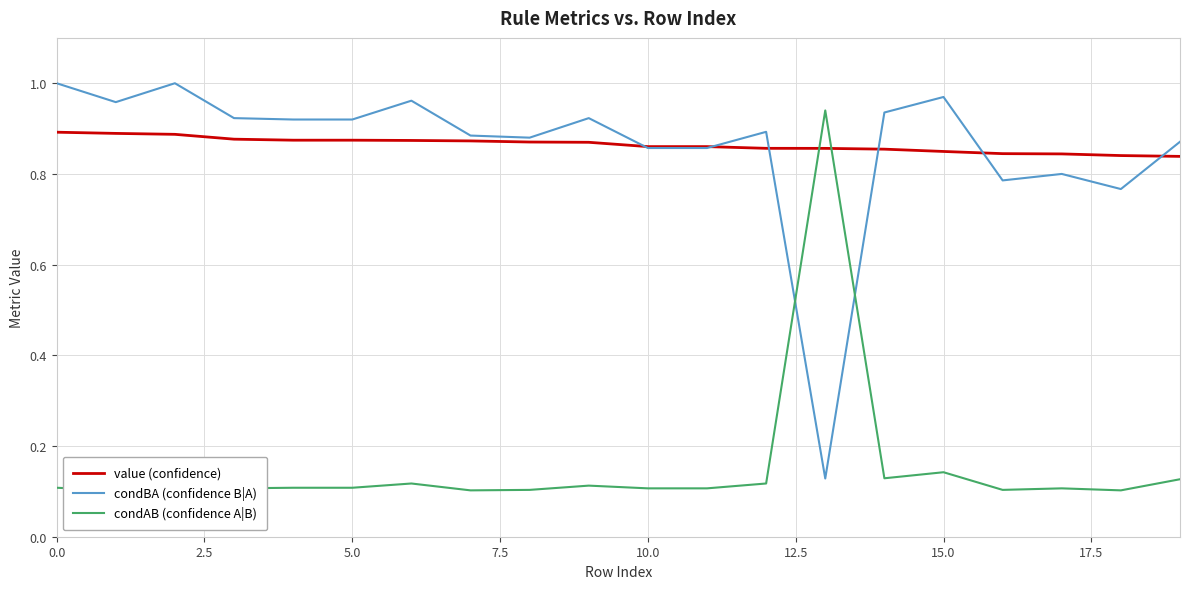

How many interior local peaks does the condAB (confidence A|B) series have?

6